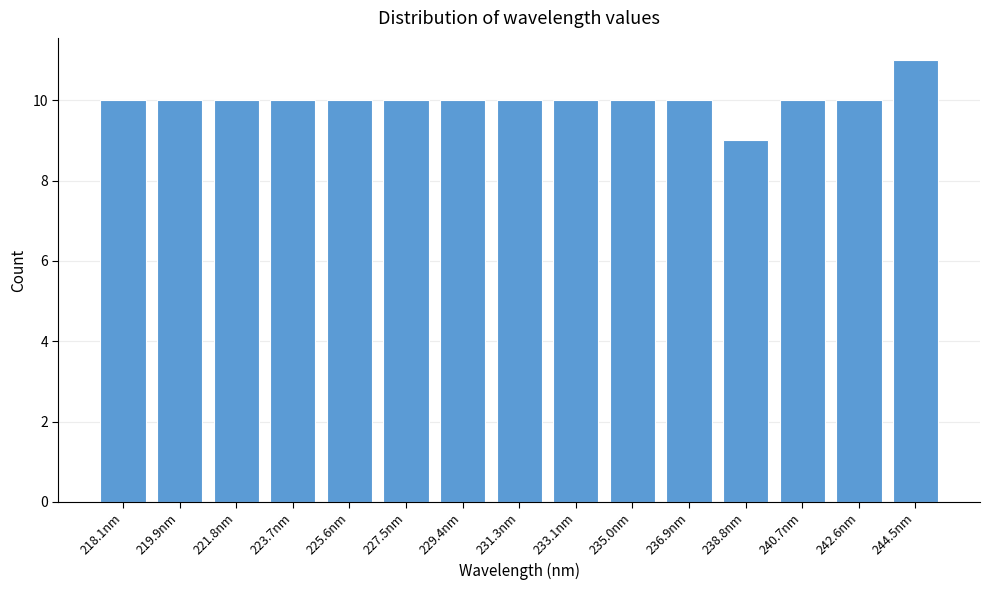

Reading left to right, transcribe all the data shown in this chart.

10	10	10	10	10	10	10	10	10	10	10	9	10	10	11